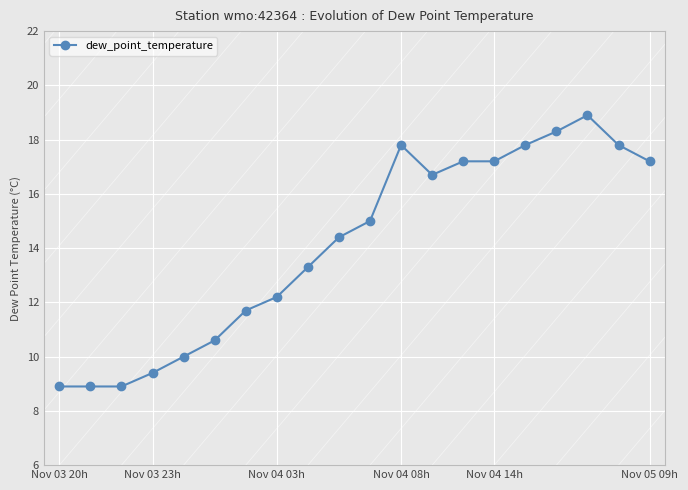

How many distinct data groups are displayed?

1